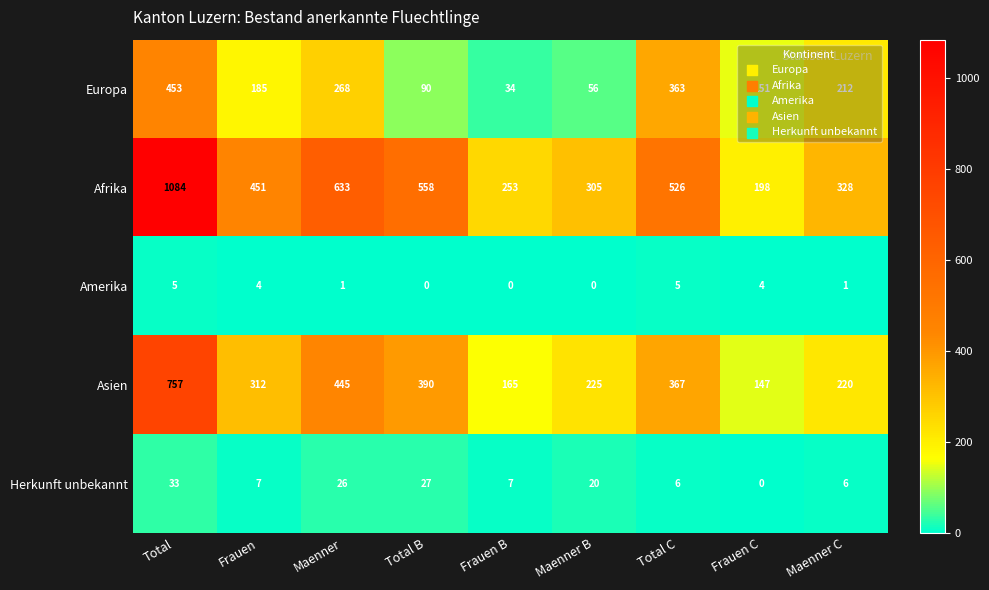

True or false: Amerika has a value of -3 at Maenner B.

False